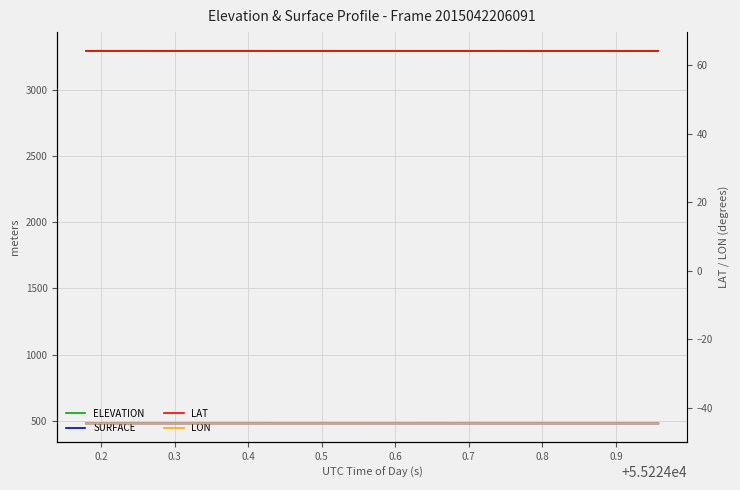

Reading right to left, list all the values displayed in this chart.

ELEVATION: 3297.1	3297.1	3297.2	3297.2	3297.2	3297.2	3297.2	3297.3	3297.3	3297.3	3297.3	3297.4	3297.4	3297.4	3297.4	3297.4	3297.5	3297.5	3297.5	3297.5
SURFACE: 478.4	478.5	478.5	478.5	478.5	478.5	478.5	478.5	478.5	478.6	478.6	478.6	478.6	478.6	478.6	478.6	478.6	478.6	478.6	478.6
LAT: 64.2	64.2	64.2	64.2	64.2	64.2	64.2	64.2	64.2	64.2	64.2	64.2	64.2	64.2	64.2	64.2	64.2	64.2	64.2	64.2
LON: -44.6	-44.6	-44.6	-44.6	-44.6	-44.6	-44.6	-44.6	-44.6	-44.6	-44.6	-44.6	-44.6	-44.6	-44.6	-44.6	-44.6	-44.6	-44.6	-44.6